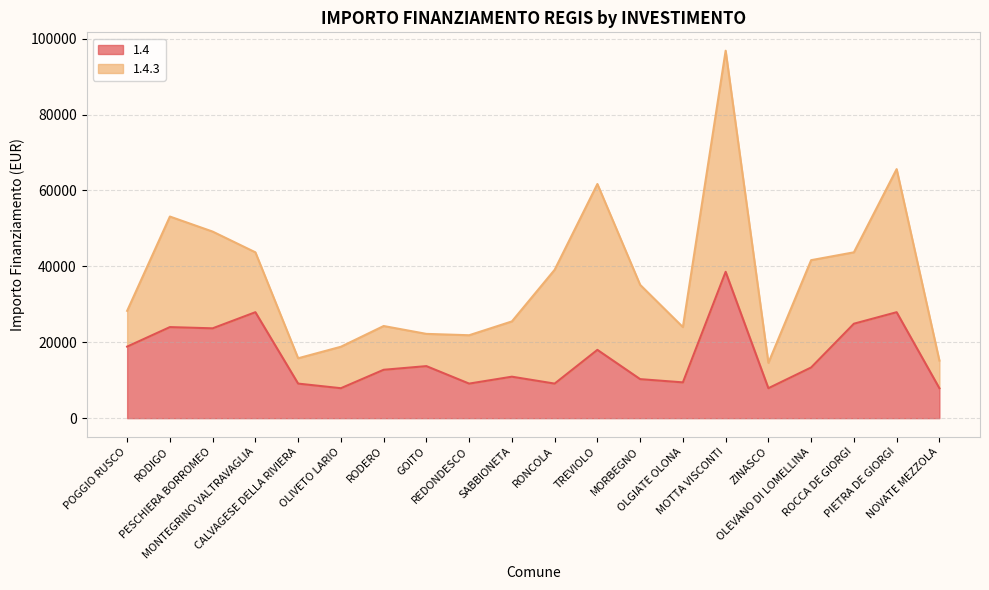

How many categories are shown in the chart?

20